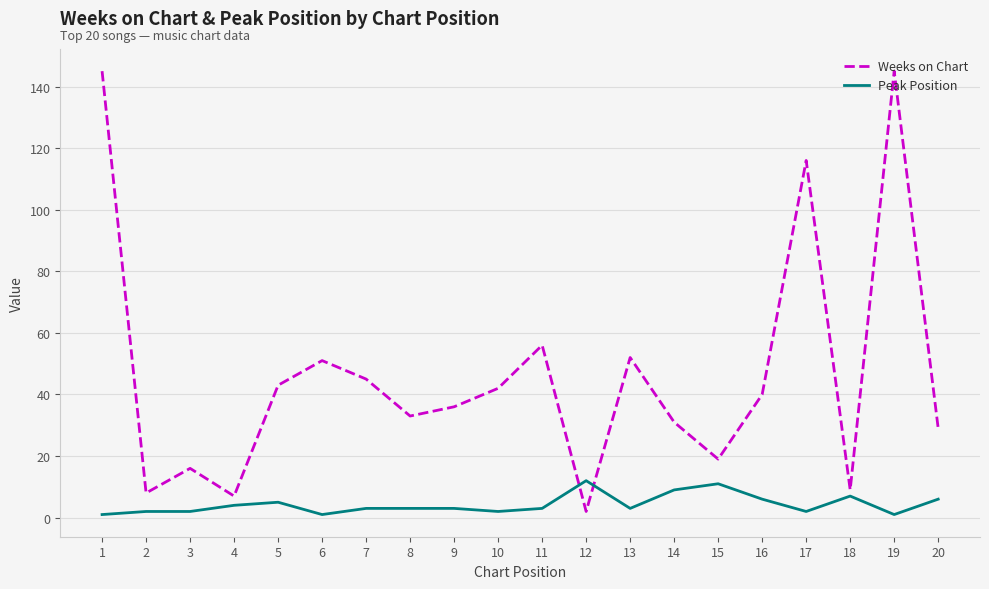

Which series has the largest total across all categories?

Weeks on Chart